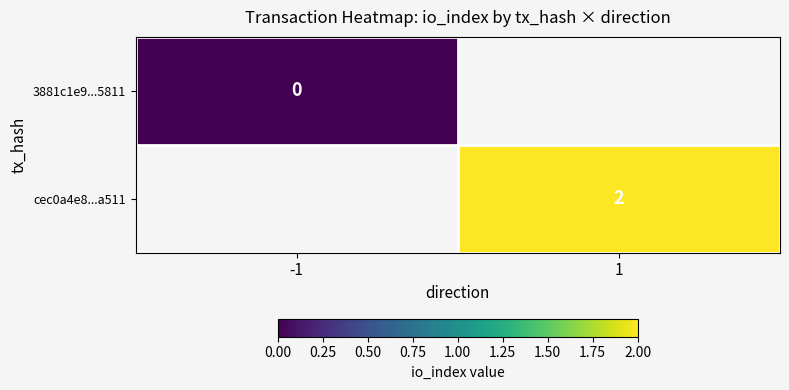

The cec0a4e8...a511 series shows 0 at 1. True or false?

False